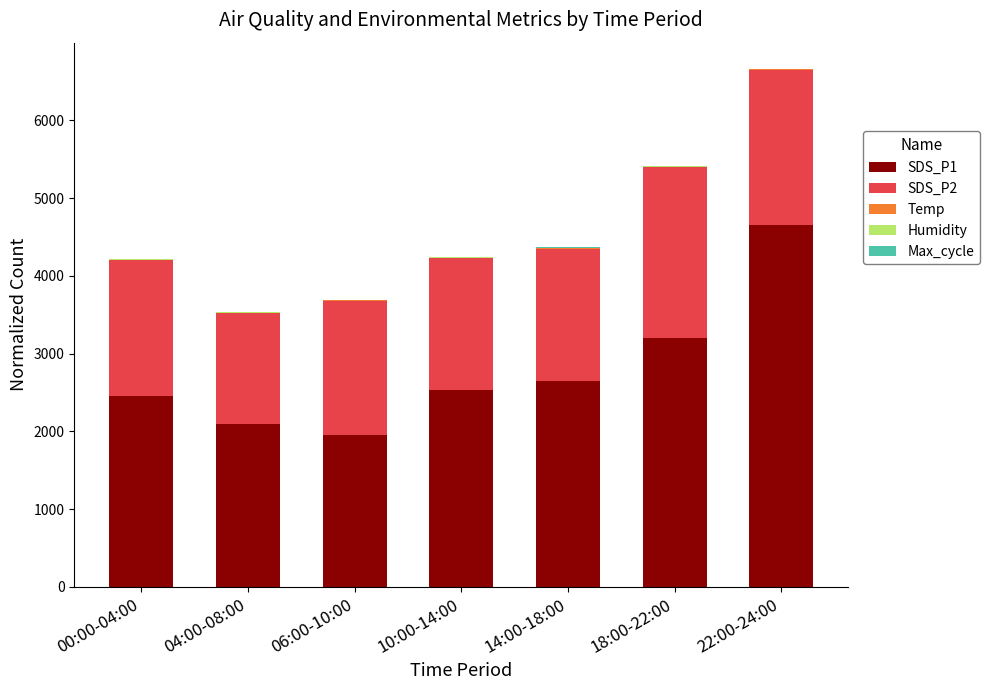

Are the bars horizontal?

No